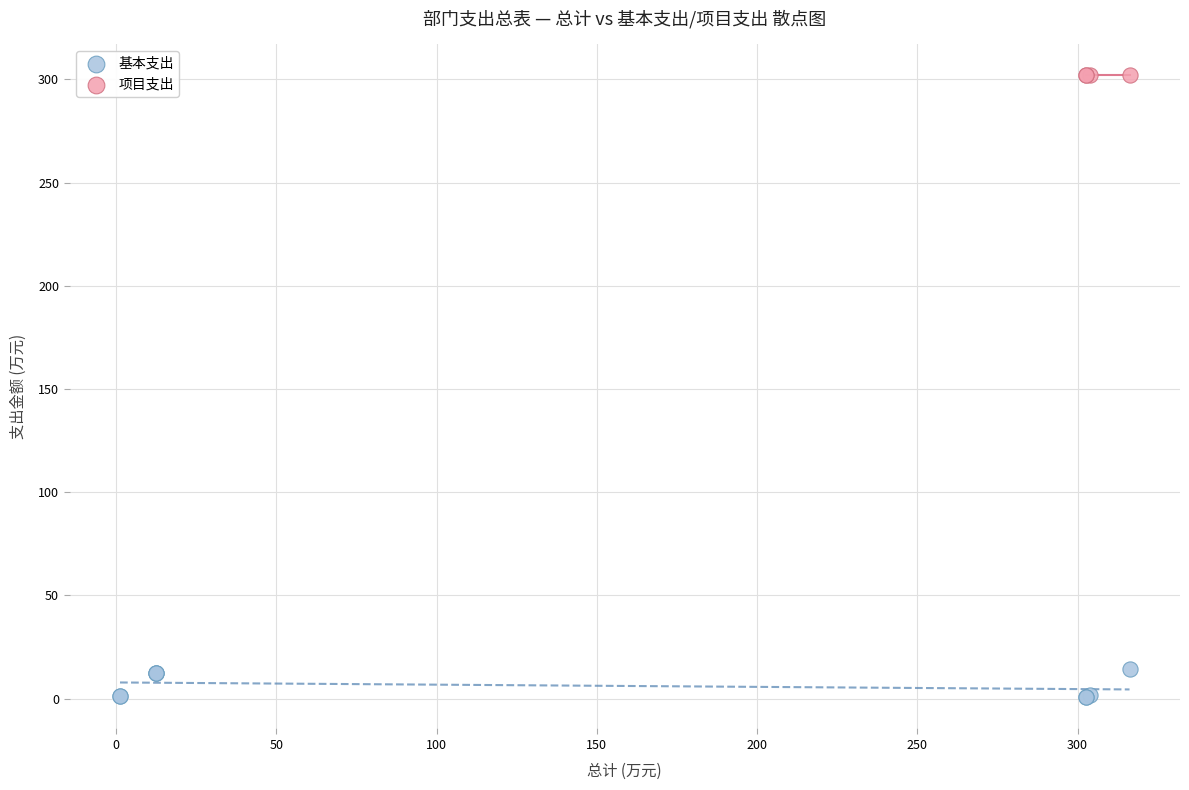

Which series reaches the maximum Y coordinate?

项目支出